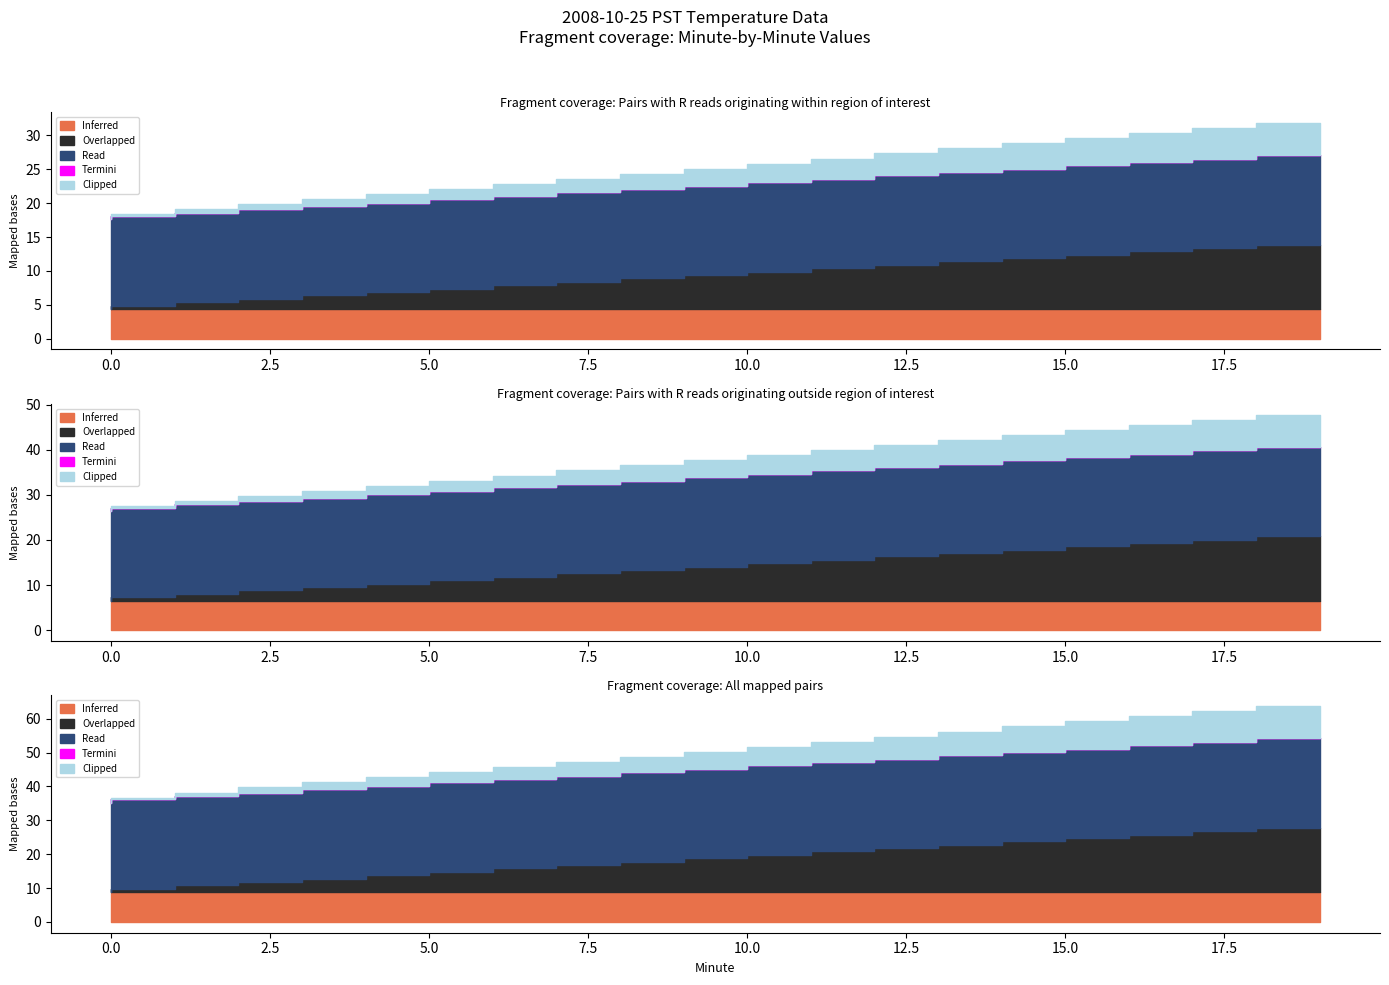

At which category is the sum across all series the highest?

19